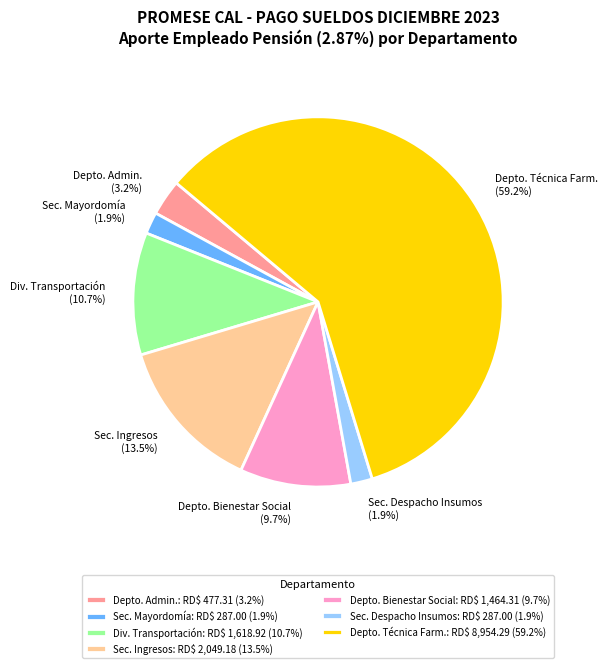

What portion of the pie excludes Div. Transportación (10.7%)?

89.3%